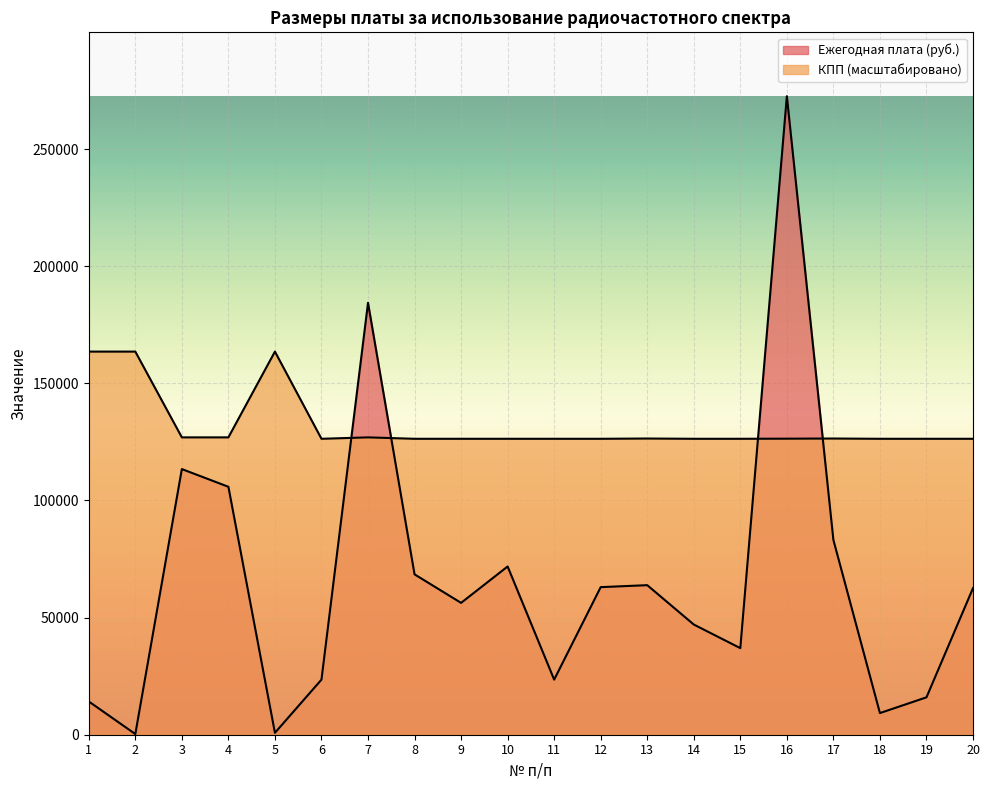

True or false: КПП has a value of 126327.1 at 8.

True